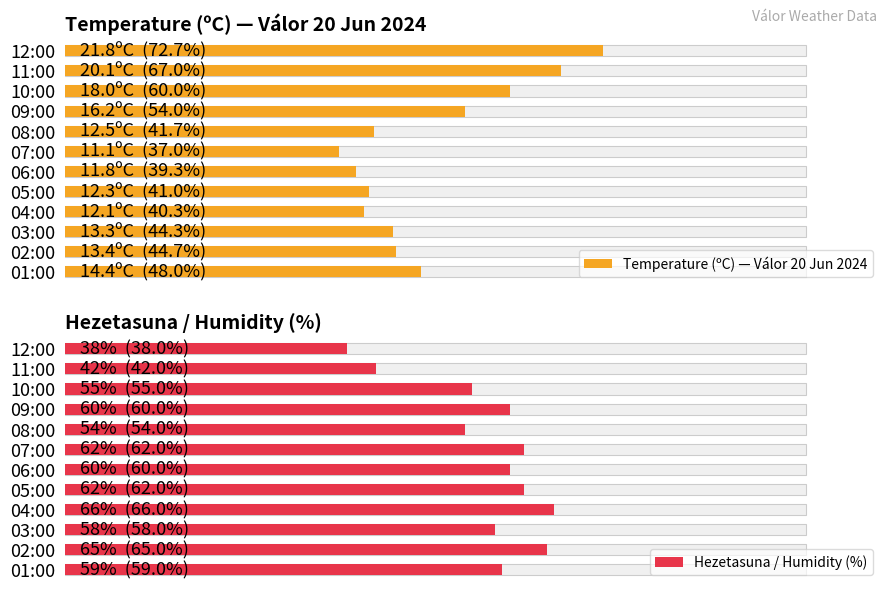

Reading left to right, extract all data points from this chart.

Temperature (ºC) — Válor 20 Jun 2024: 72.7	67.0	60.0	54.0	41.7	37.0	39.3	41.0	40.3	44.3	44.7	48.0
Hezetasuna / Humidity (%): 38.0	42.0	55.0	60.0	54.0	62.0	60.0	62.0	66.0	58.0	65.0	59.0